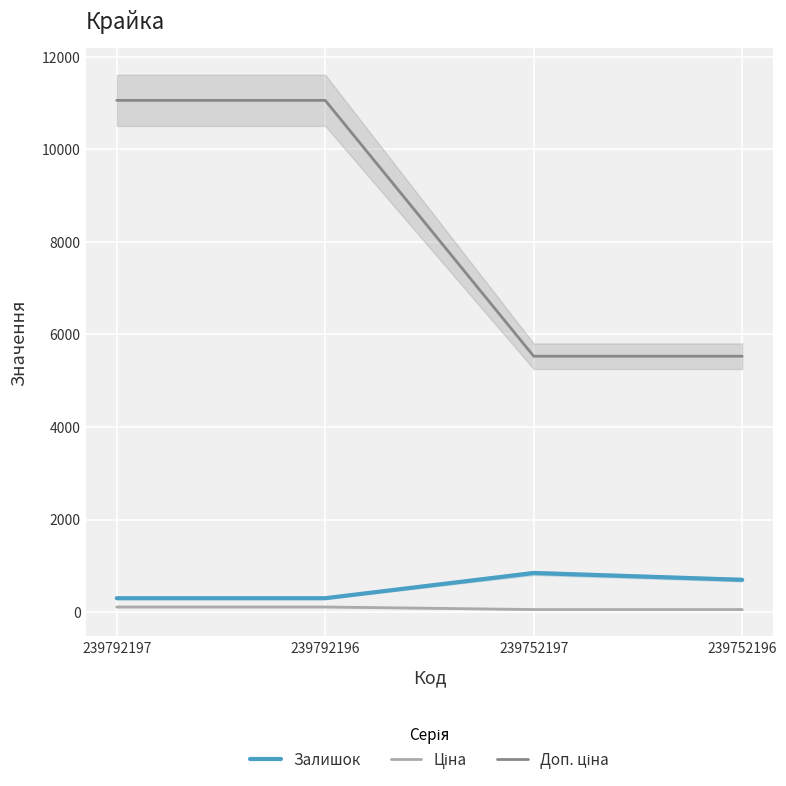

Reading left to right, transcribe all the data shown in this chart.

Залишок: 239792197=300.0	239792196=300.0	239752197=845.0	239752196=698.0
Ціна: 239792197=110.5	239792196=110.5	239752197=55.3	239752196=55.3
Доп. ціна: 239792197=11055.0	239792196=11055.0	239752197=5528.0	239752196=5528.0